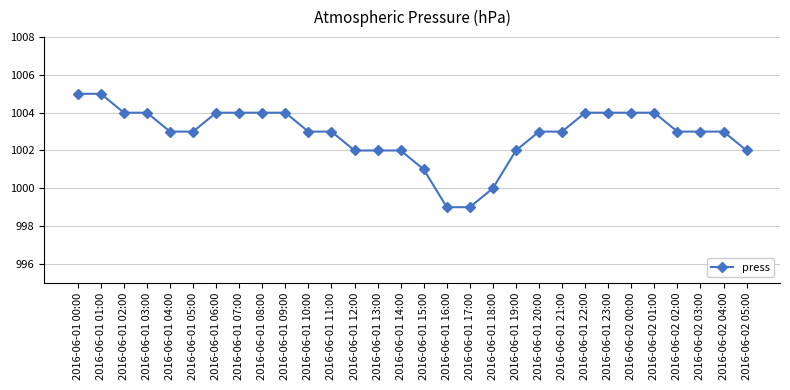

Reading left to right, transcribe all the data shown in this chart.

1005	1005	1004	1004	1003	1003	1004	1004	1004	1004	1003	1003	1002	1002	1002	1001	999	999	1000	1002	1003	1003	1004	1004	1004	1004	1003	1003	1003	1002